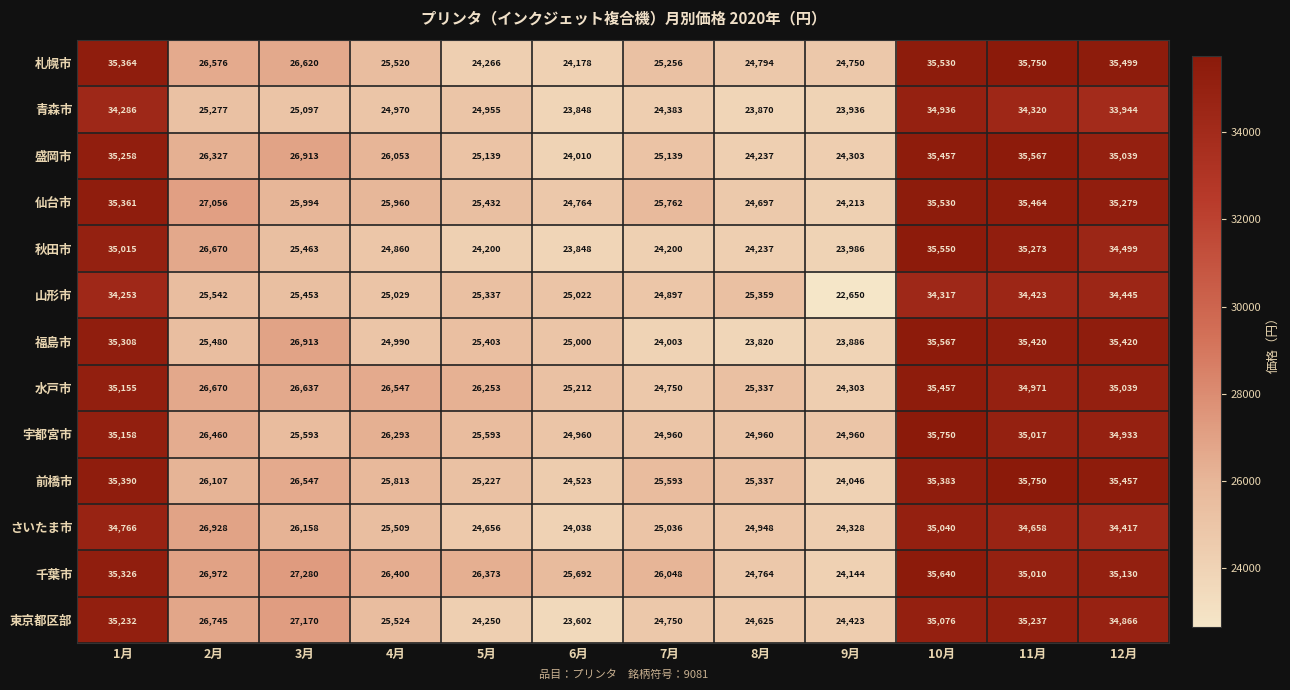

Where is 盛岡市 nearest to the value 29788?

3月